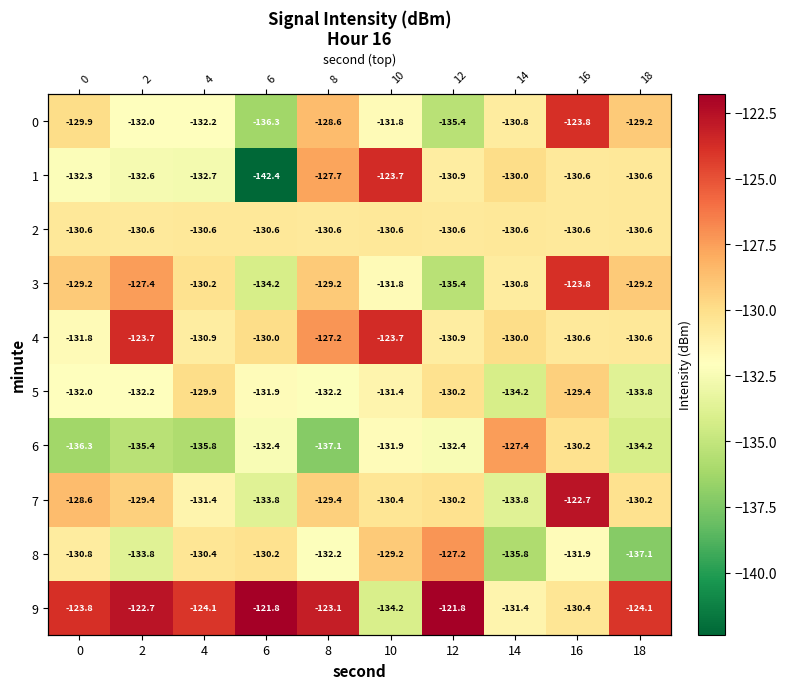

Count the number of categories in the chart.

10